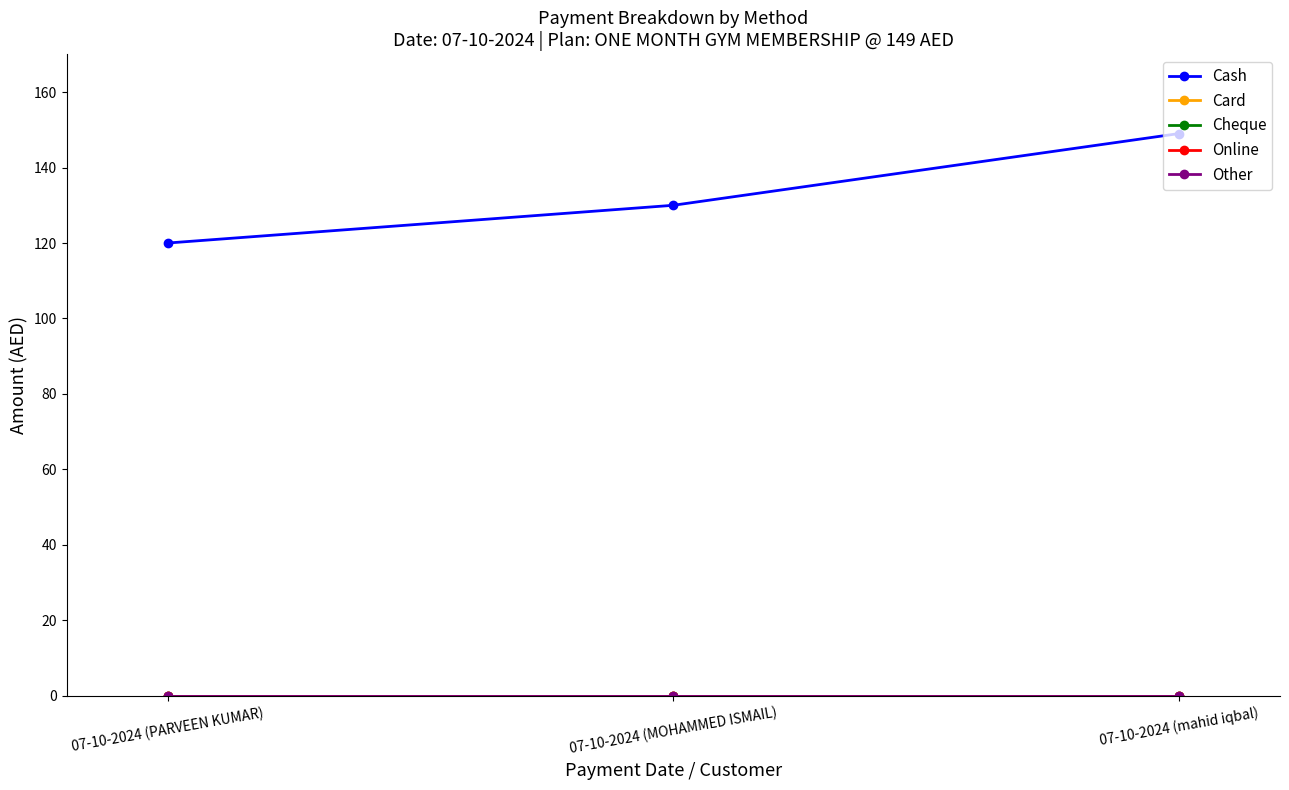

Does the chart have visible grid lines?

No